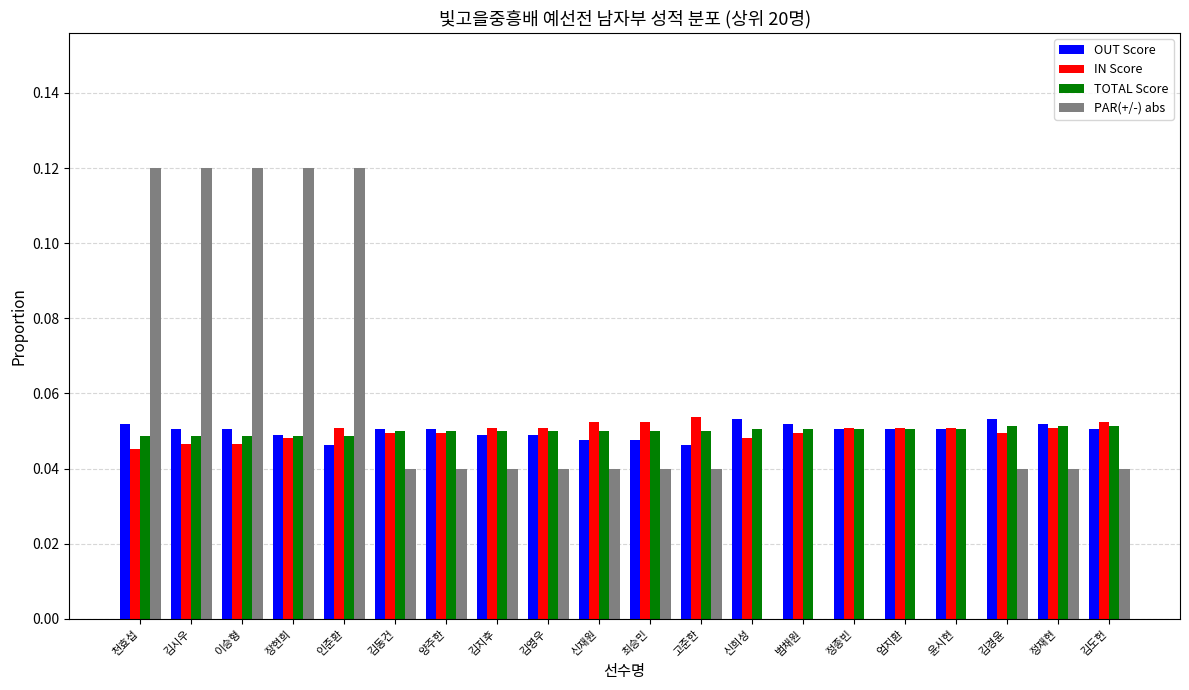

The value of IN Score at 김동건 is 0.0. True or false?

True